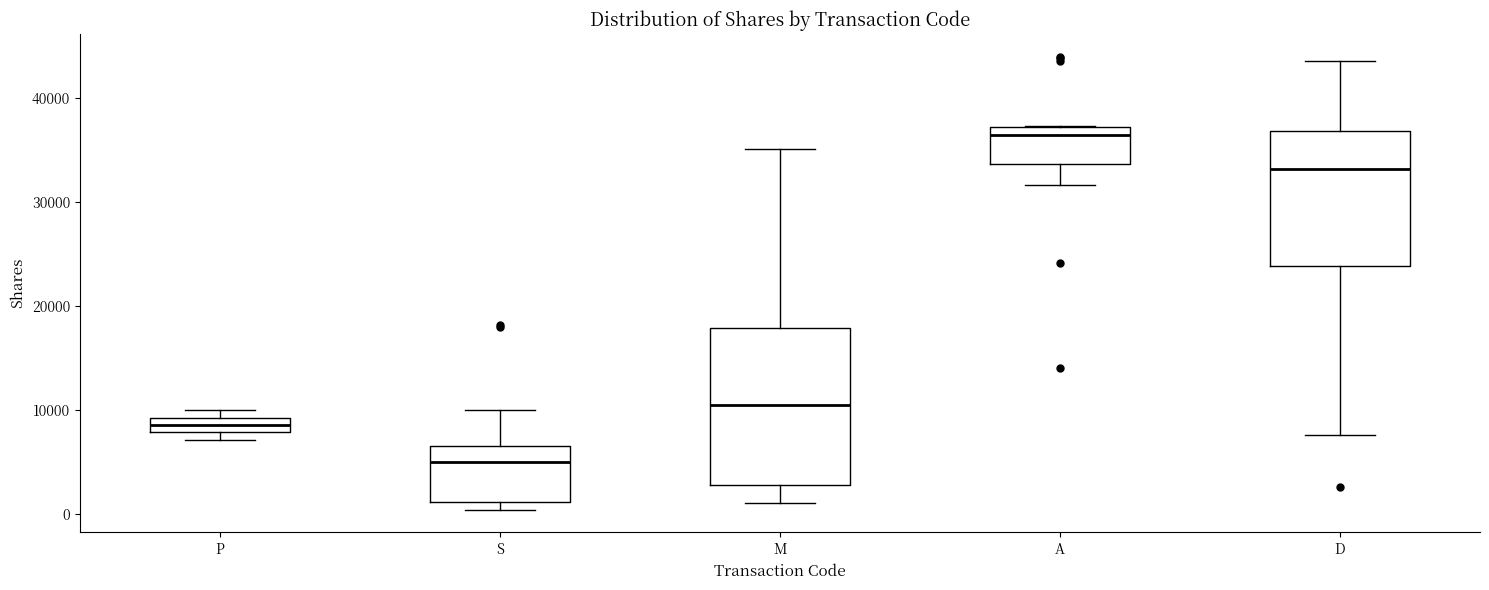

Which box has the lowest median line?

S